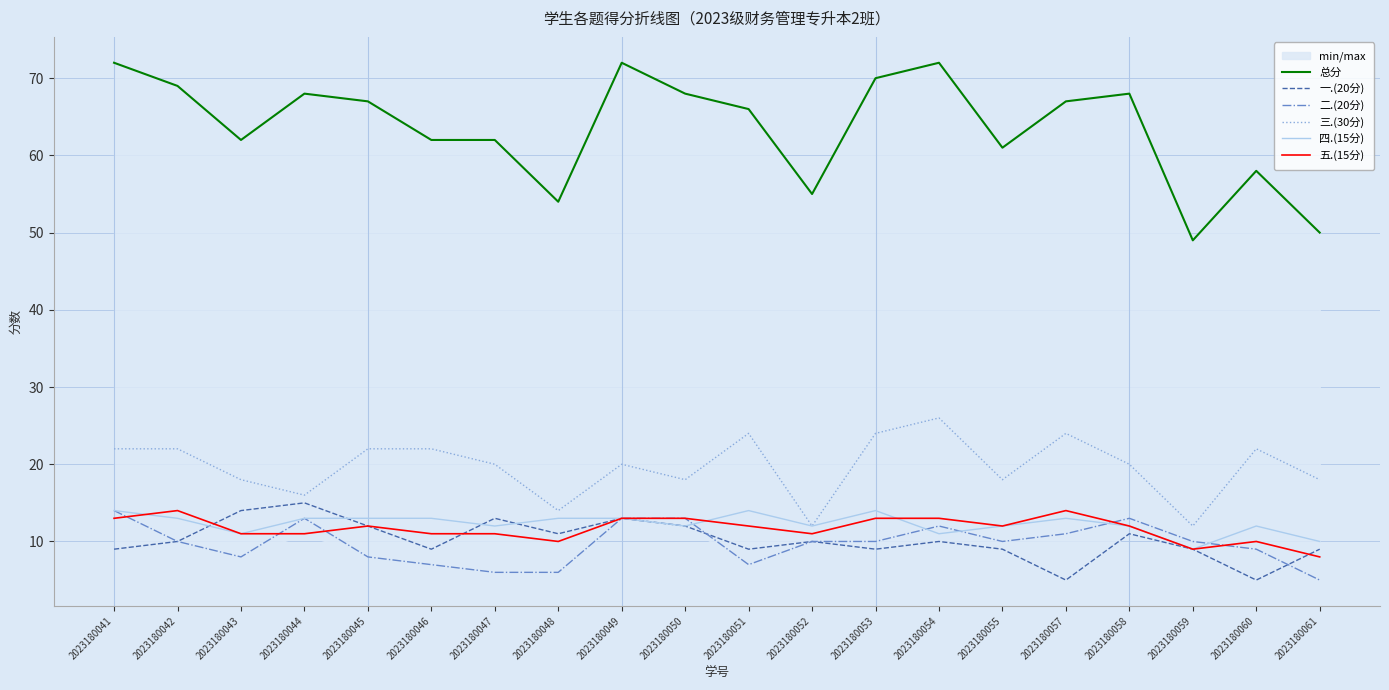

True or false: 五.(15分) has more than 2 points higher than both neighbors.

True